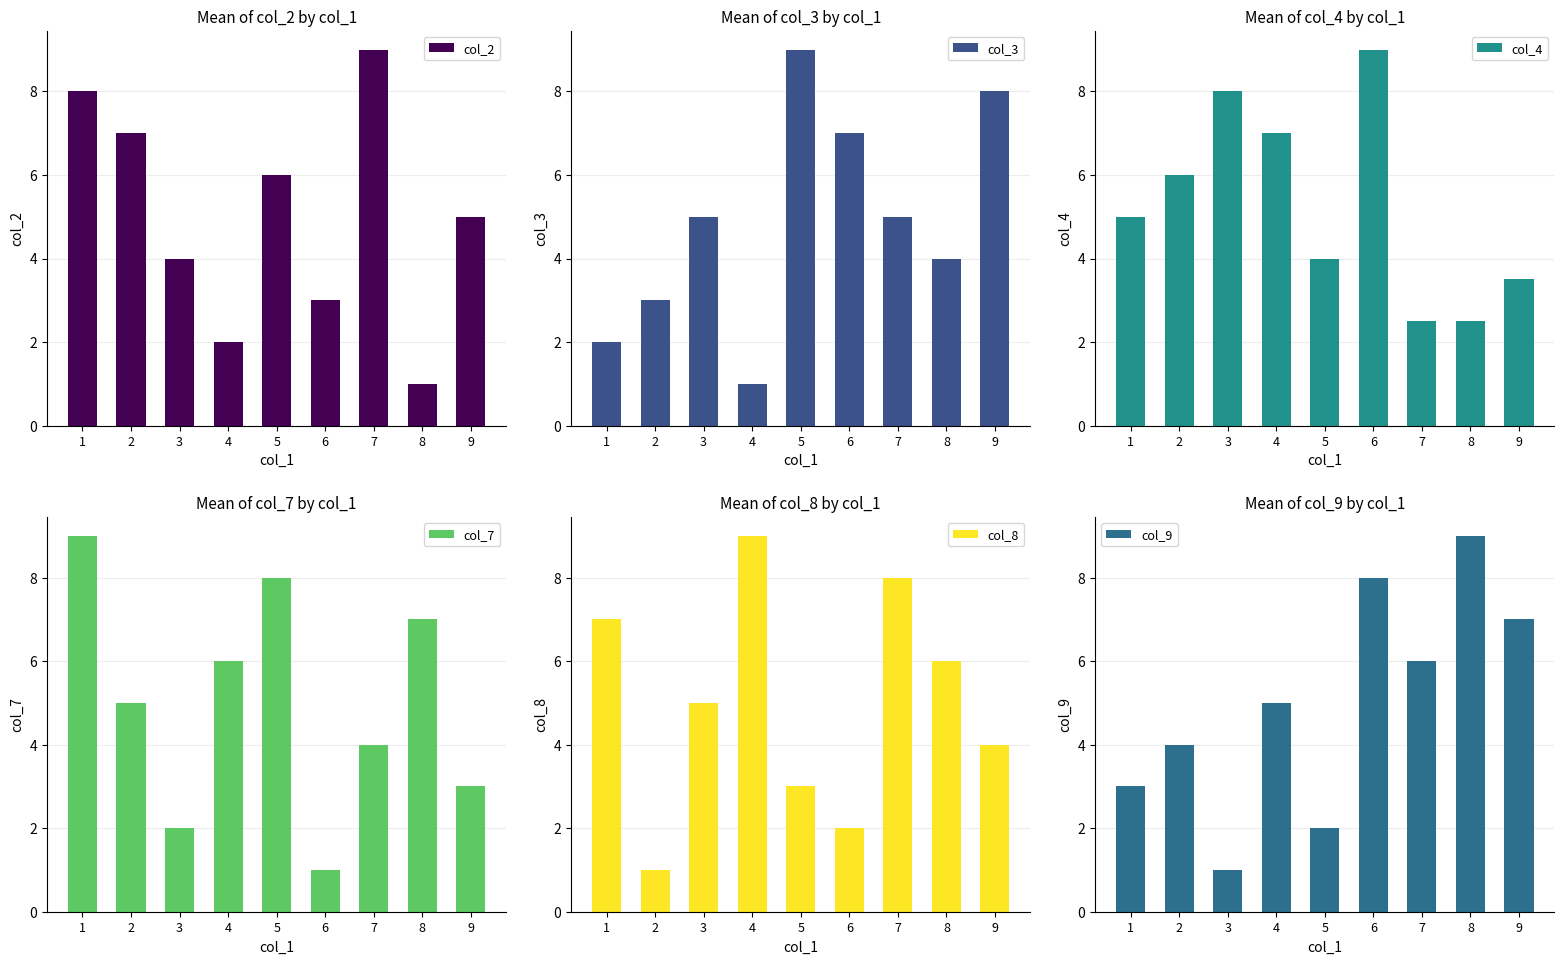

Which series has the widest spread of values?

col_2